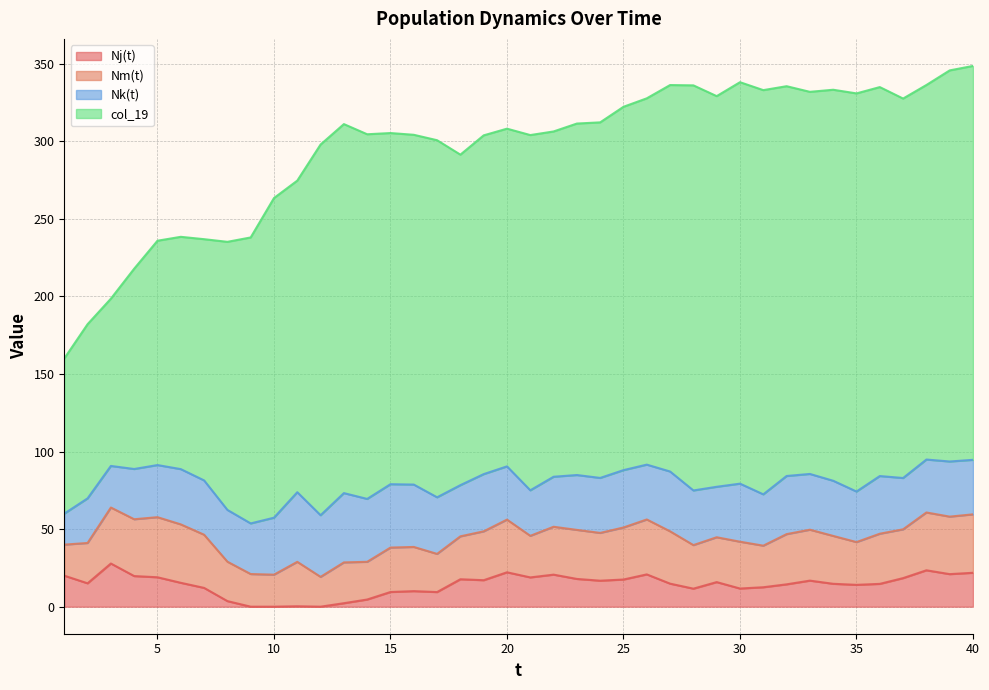

What is the value of the Nm(t) point at the 15th from the left?

28.6